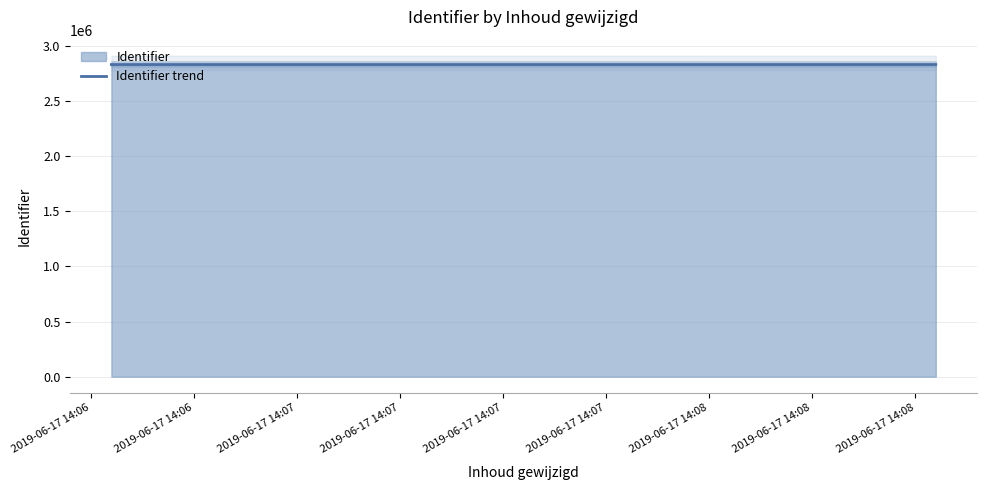

Which has a higher value, 2019-06-17 14:06 or 2019-06-17 14:07?

2019-06-17 14:07